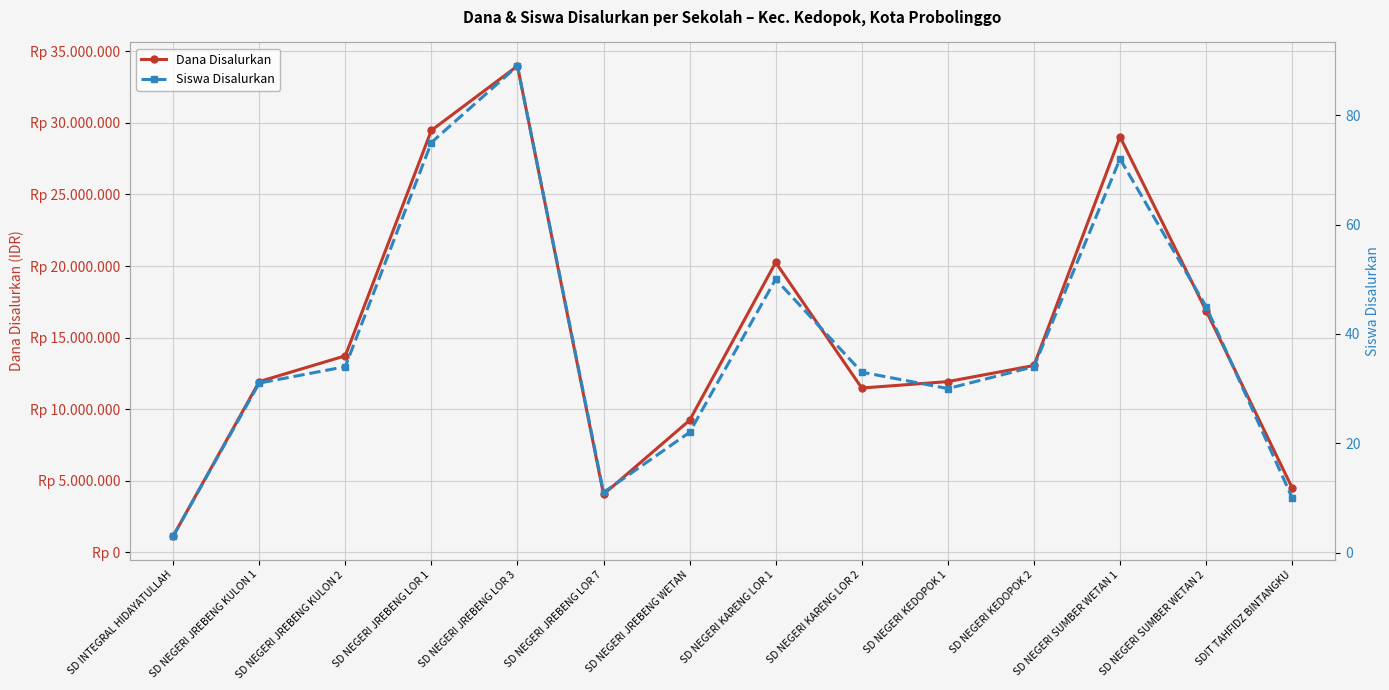

At which label does Dana Disalurkan reach its minimum?

SD INTEGRAL HIDAYATULLAH